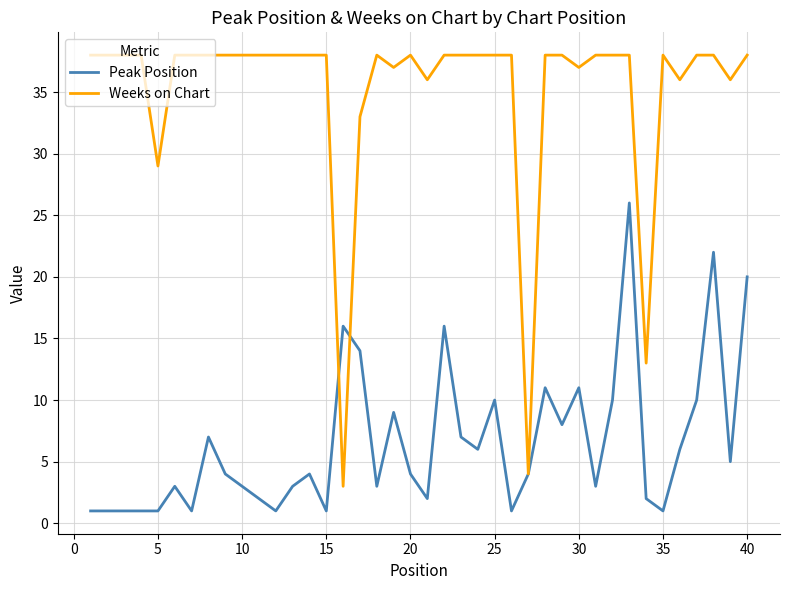

Which series has the largest range (max minus min)?

Weeks on Chart